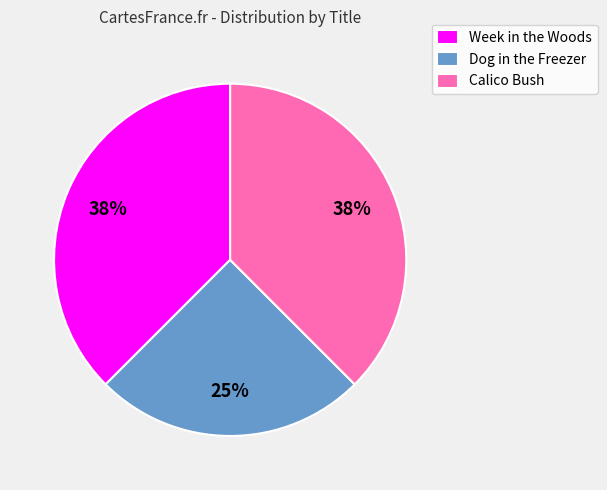

Approximately how many times larger is the value at Calico Bush compared to Week in the Woods?

1.0